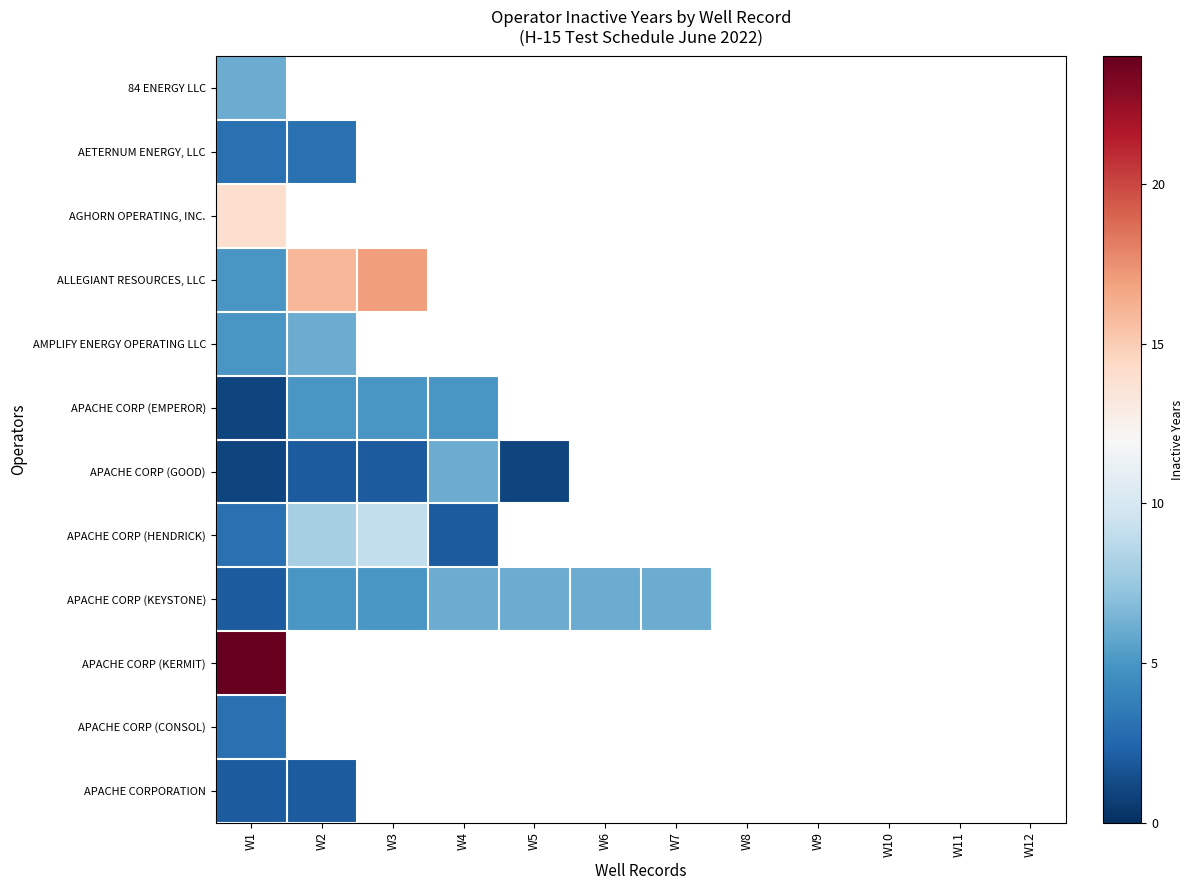

What is the highest value of the APACHE CORP (KEYSTONE) series?

6.0